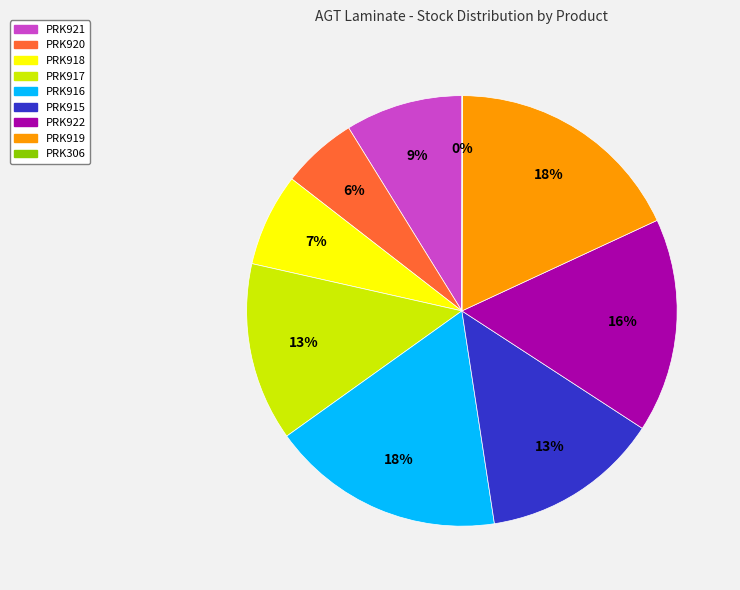

Approximately how many times larger is the value at PRK917 compared to PRK918?

1.9